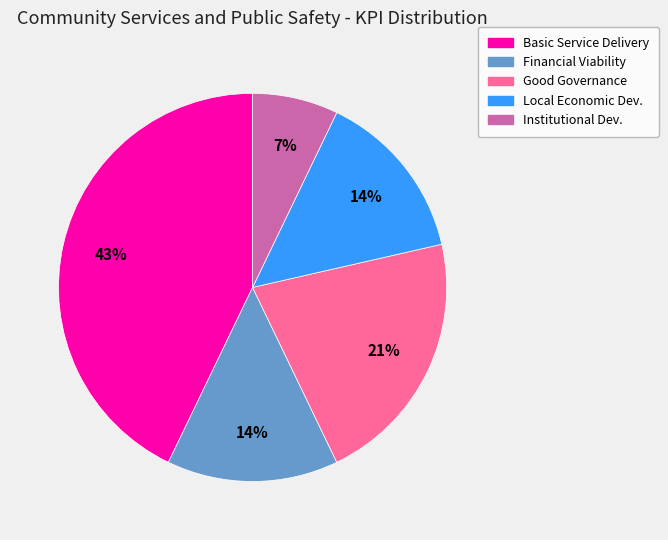

Is there any slice that represents more than half of the pie?

No